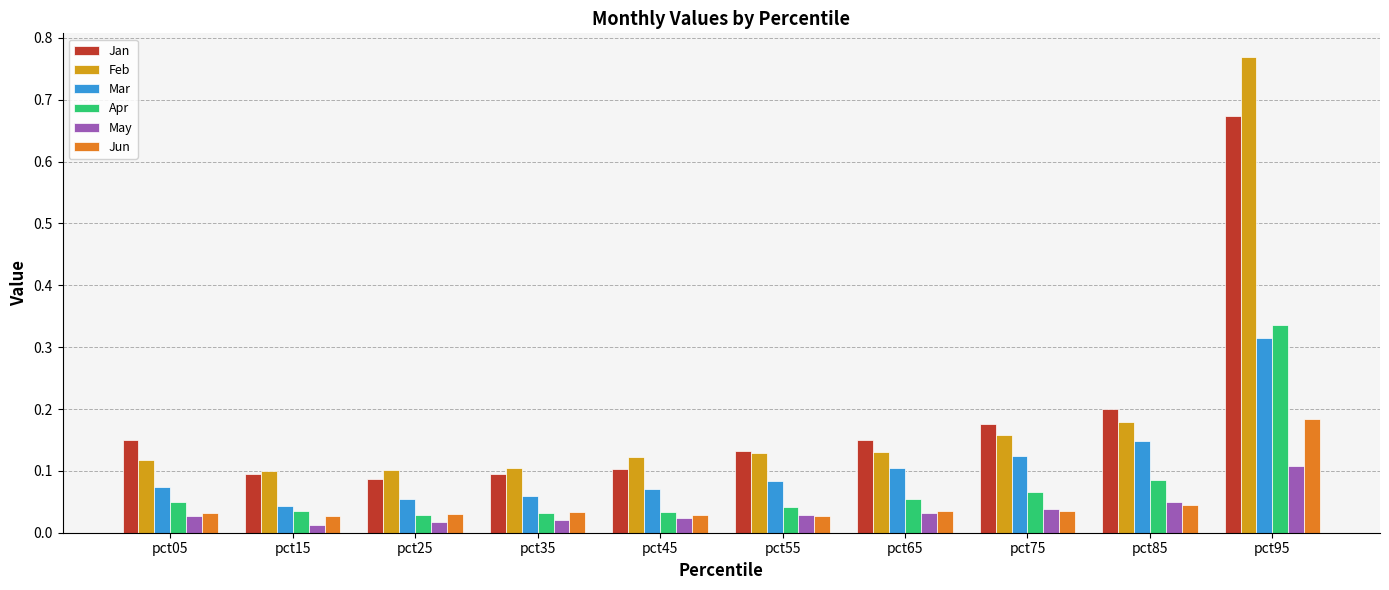

At which label does Jun reach its peak?

pct95